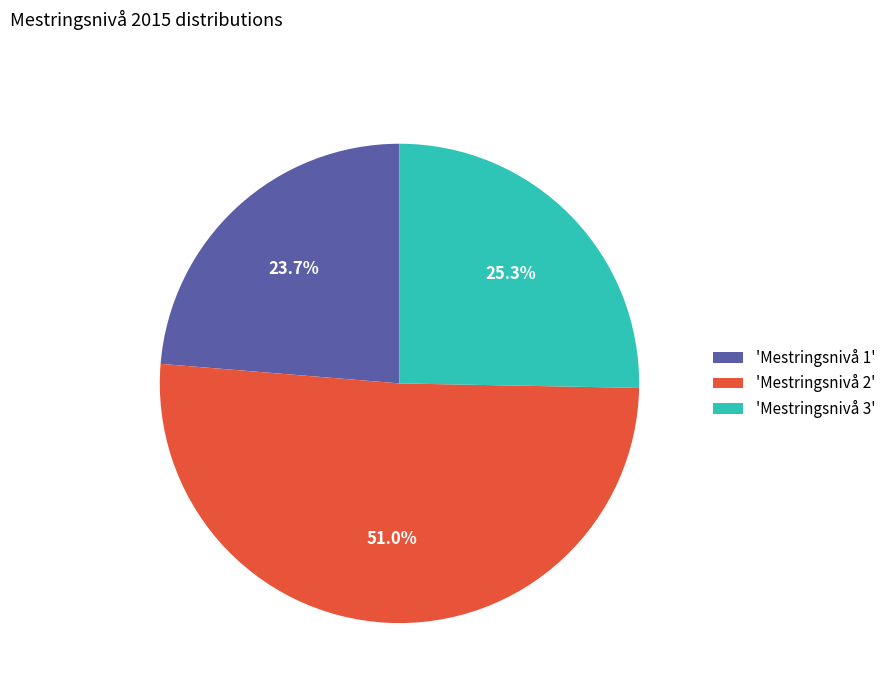

Which category has the smallest portion of the pie?

'Mestringsnivå 1'